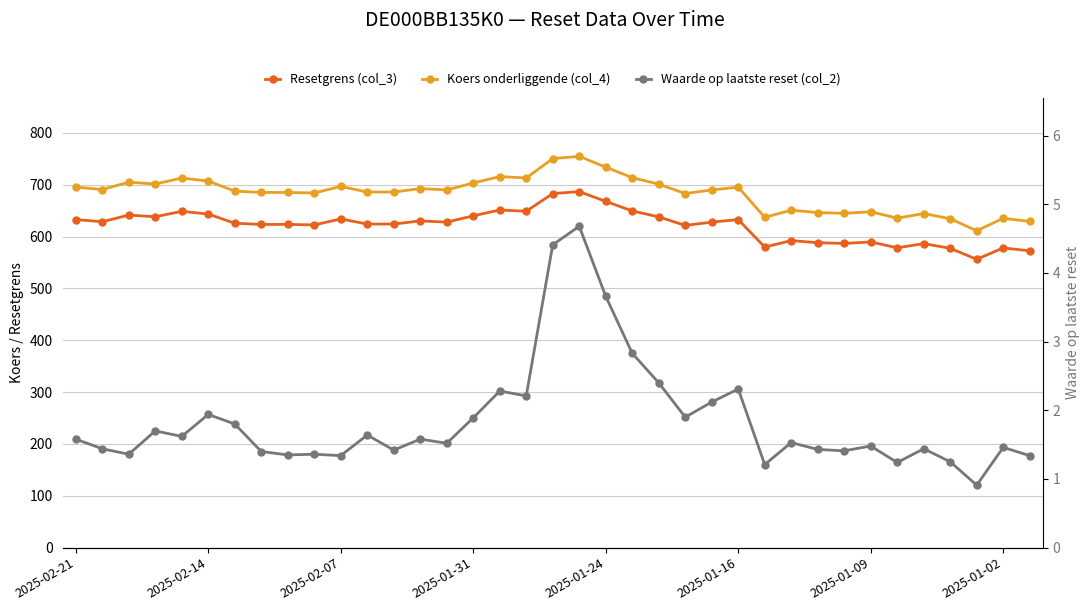

Which series has the widest spread of values?

Koers onderliggende (col_4)